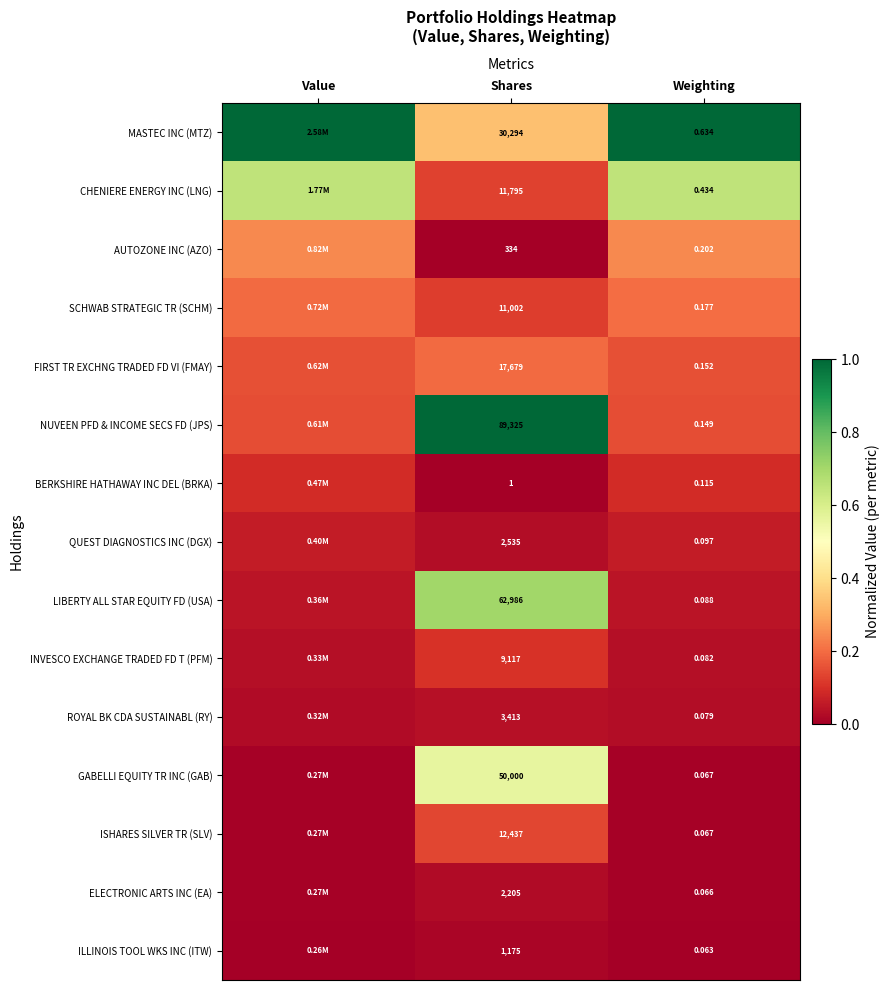

What is the spread (max minus min) of values at Weighting?

1.0